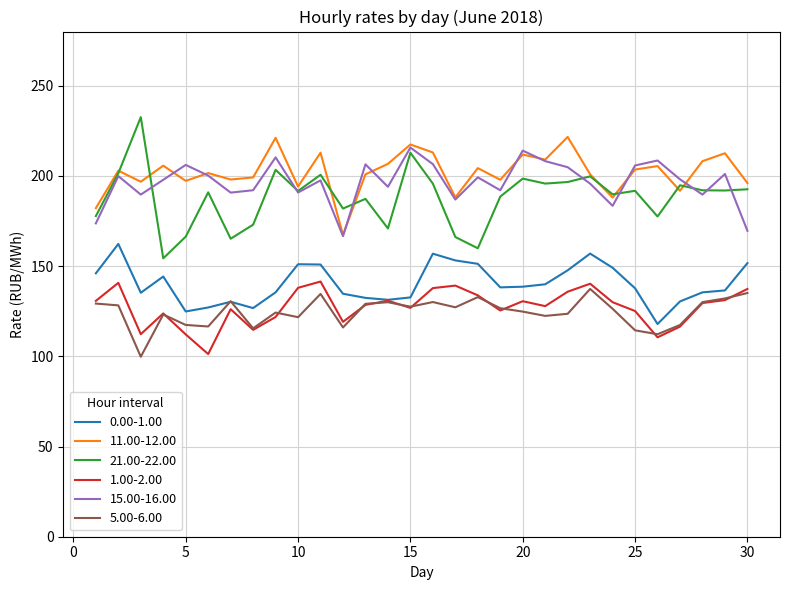

What is the lowest value of the 5.00-6.00 series?

99.8